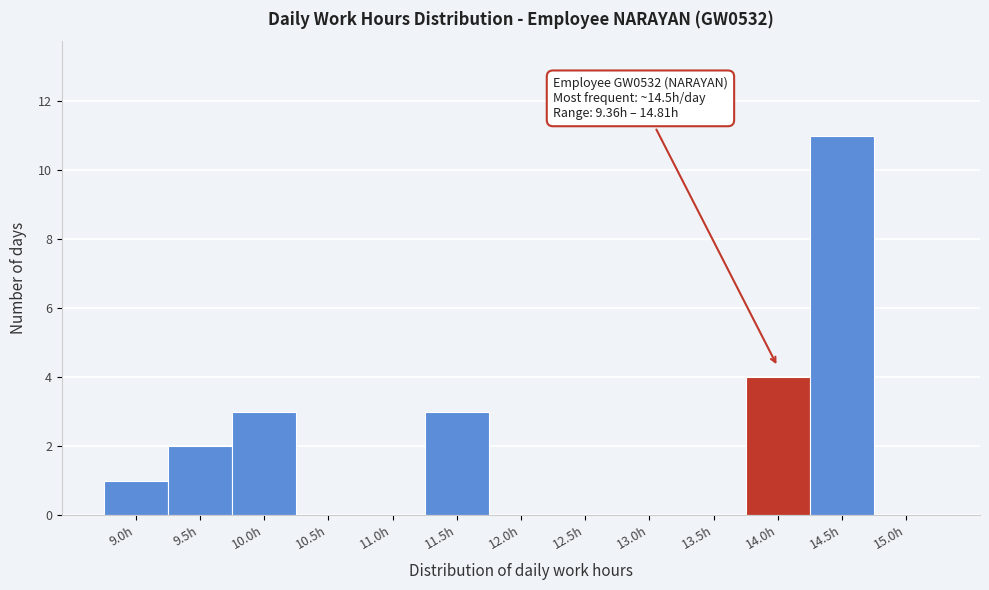

Reading right to left, transcribe all the data shown in this chart.

15.0h=0	14.5h=11	14.0h=4	13.5h=0	13.0h=0	12.5h=0	12.0h=0	11.5h=3	11.0h=0	10.5h=0	10.0h=3	9.5h=2	9.0h=1